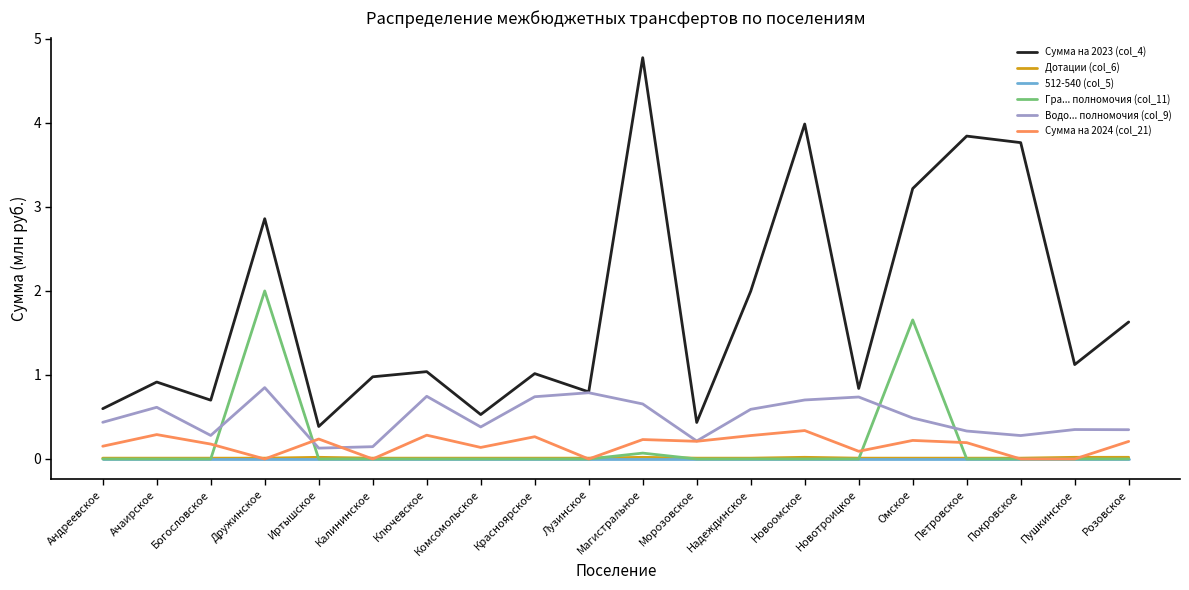

Which series has the largest range (max minus min)?

Сумма на 2023 (col_4)